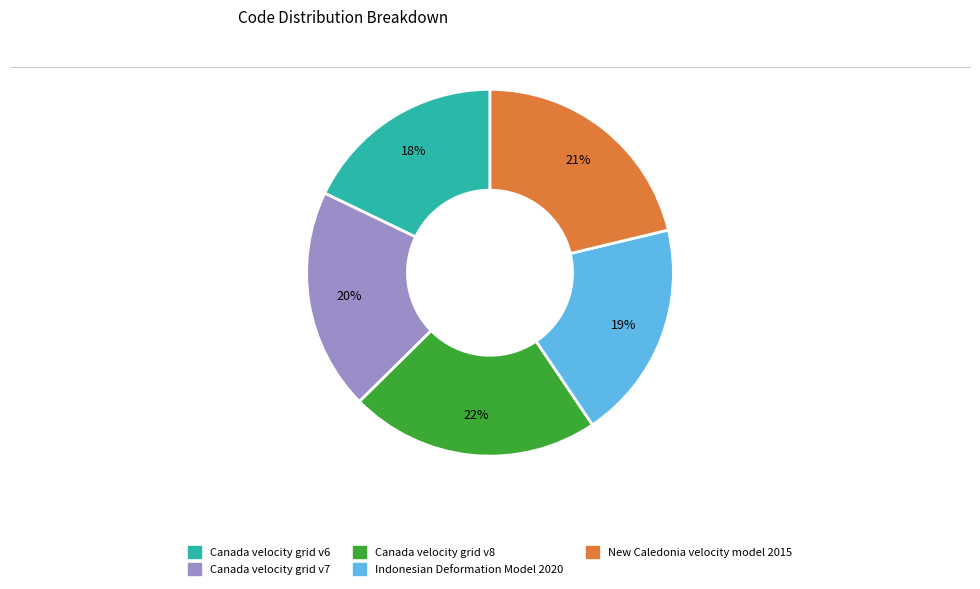

True or false: Canada velocity grid v6 accounts for 25% of the total.

False